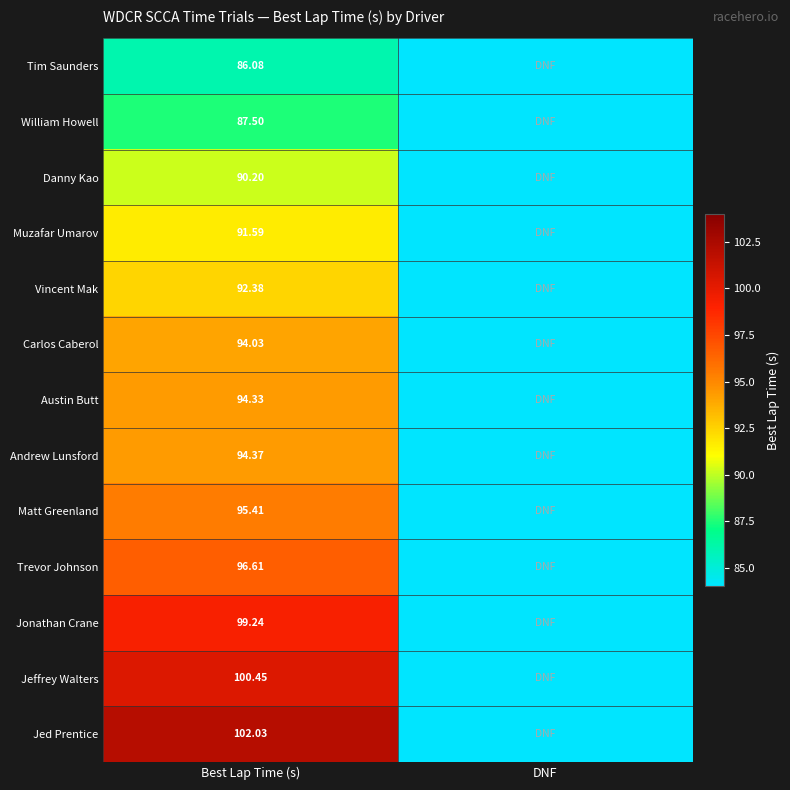

List the labels in order of Andrew Lunsford value, smallest first.

DNF, Best Lap Time (s)